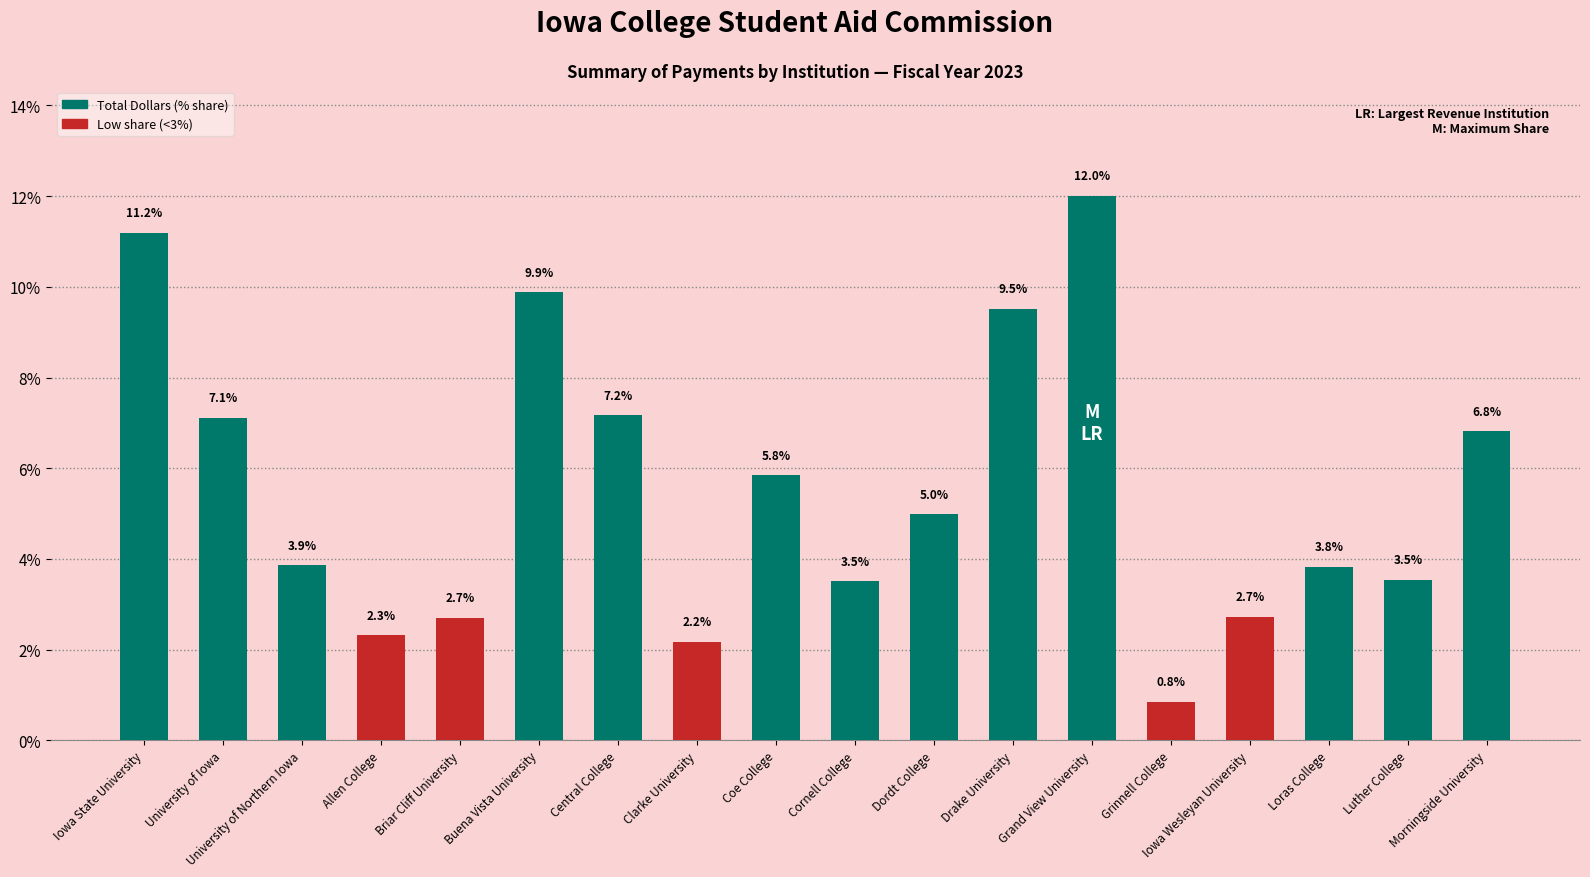

What is the change in value from University of Iowa to Coe College?

-1.3